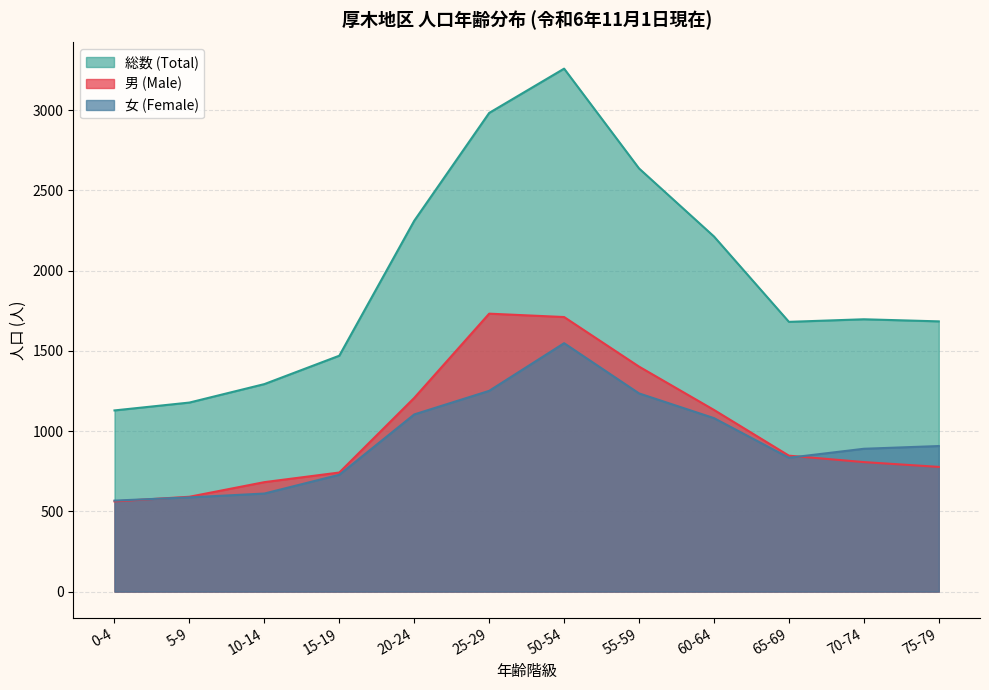

What is the average value of the 女 (Female) series?

945